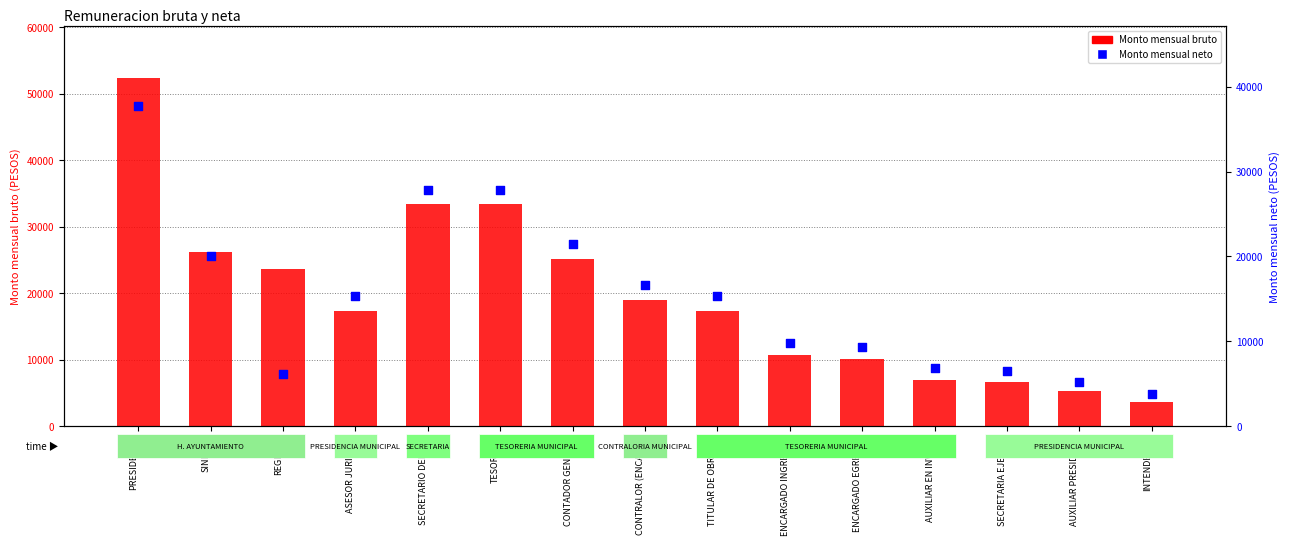

Is the value of Monto mensual bruto at AUXILIAR EN INVENT greater than the value of Monto mensual neto at ENCARGADO INGRESOS?

No